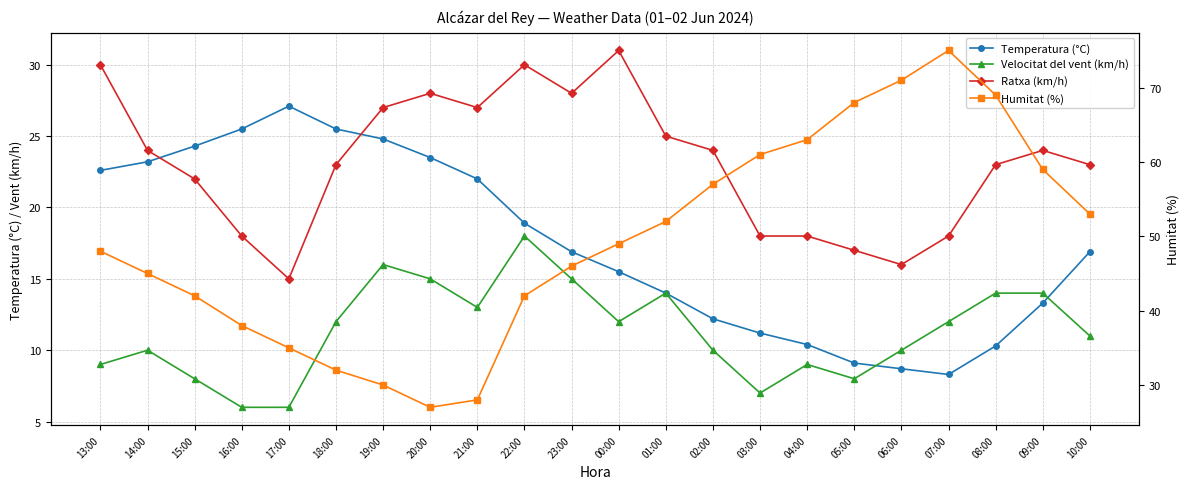

At which label is Velocitat del vent (km/h) closest to 12?

18:00